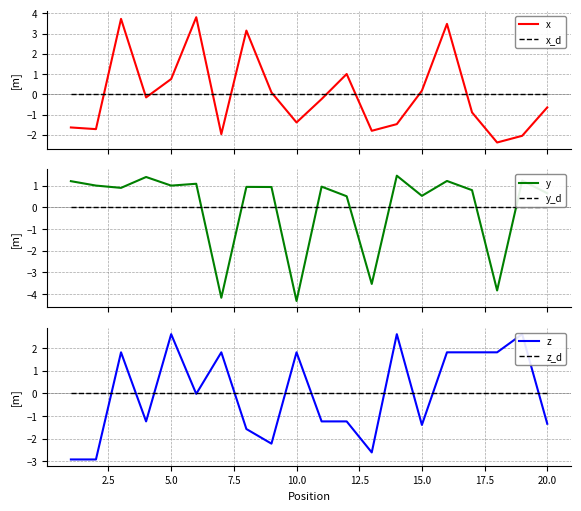

Which series ends up on top after the final intersection of y_d and x?

y_d